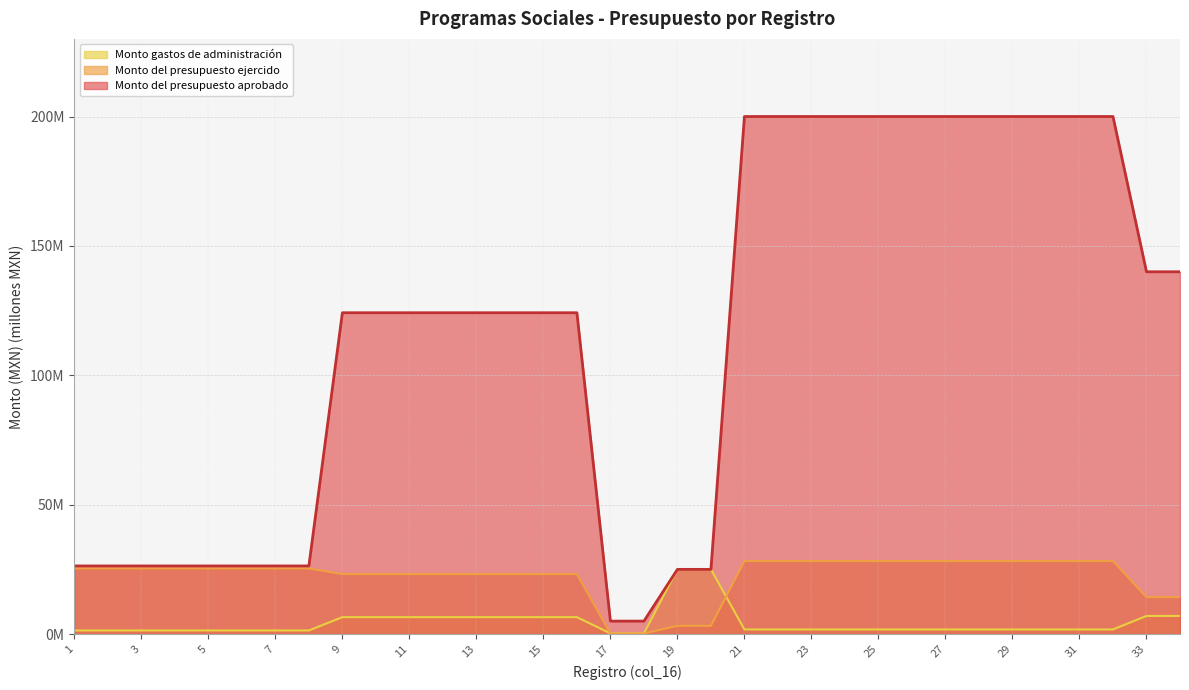

True or false: Monto del presupuesto aprobado and Monto del presupuesto ejercido cross at least once.

False